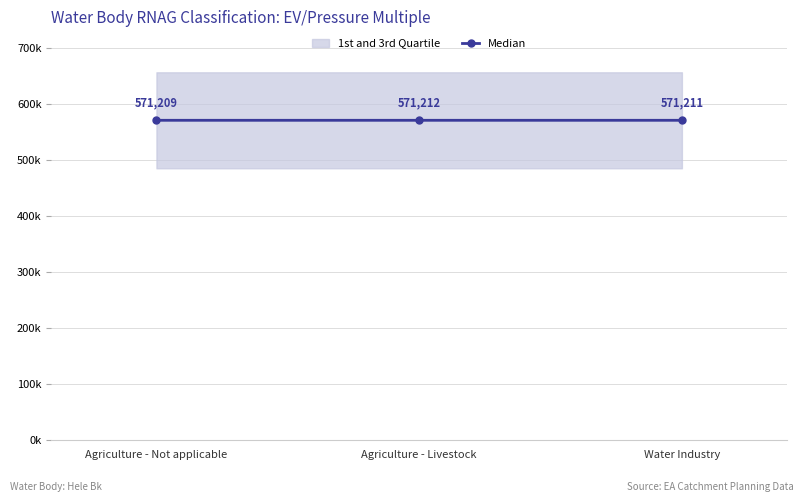

Between Agriculture - Not applicable and Agriculture - Livestock, which is larger?

Agriculture - Livestock